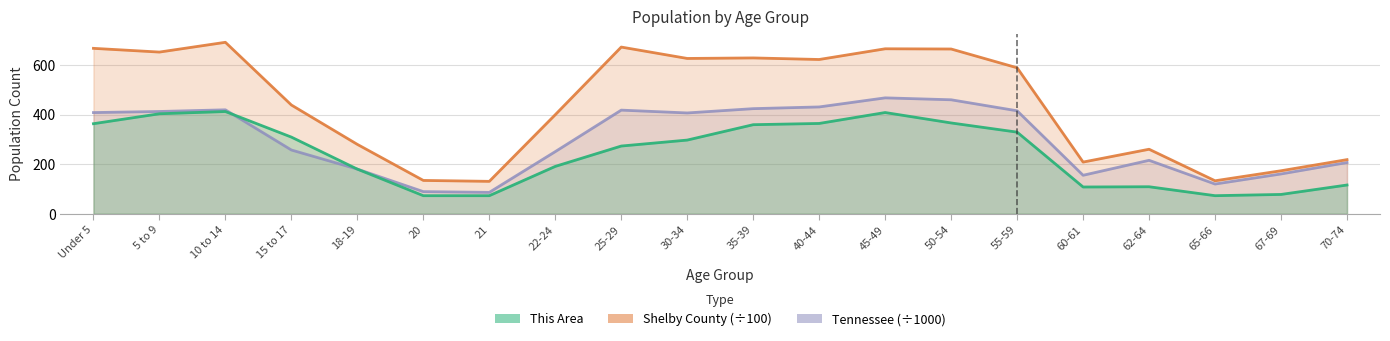

Does the chart have visible grid lines?

Yes